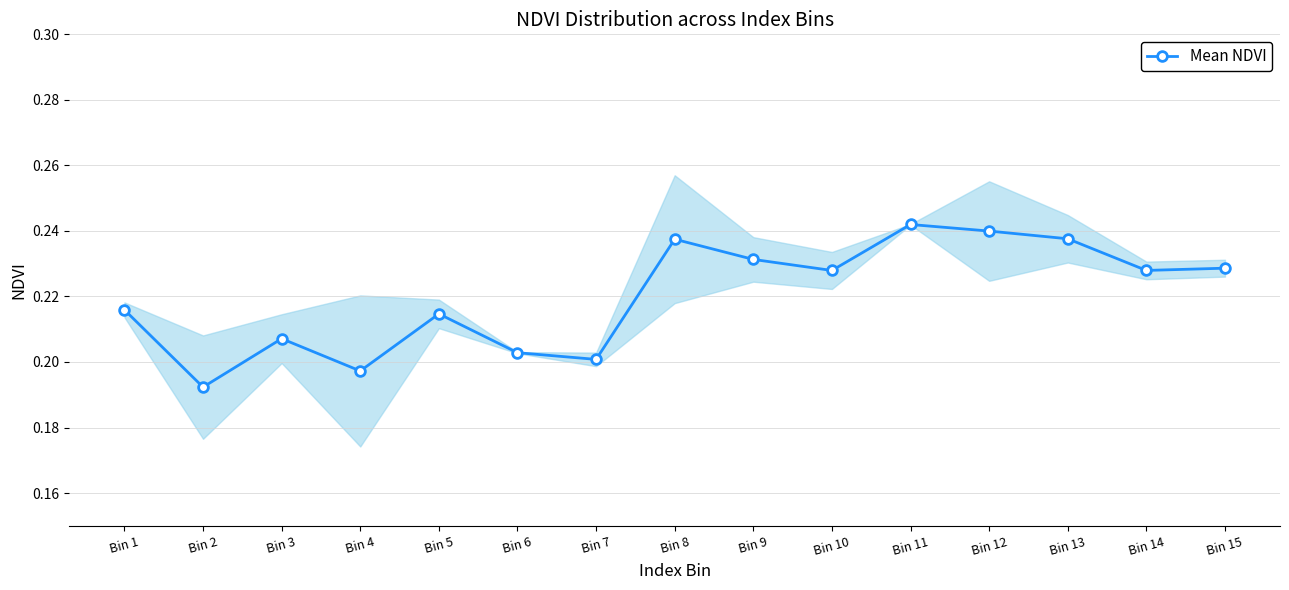

Does the chart have visible grid lines?

Yes